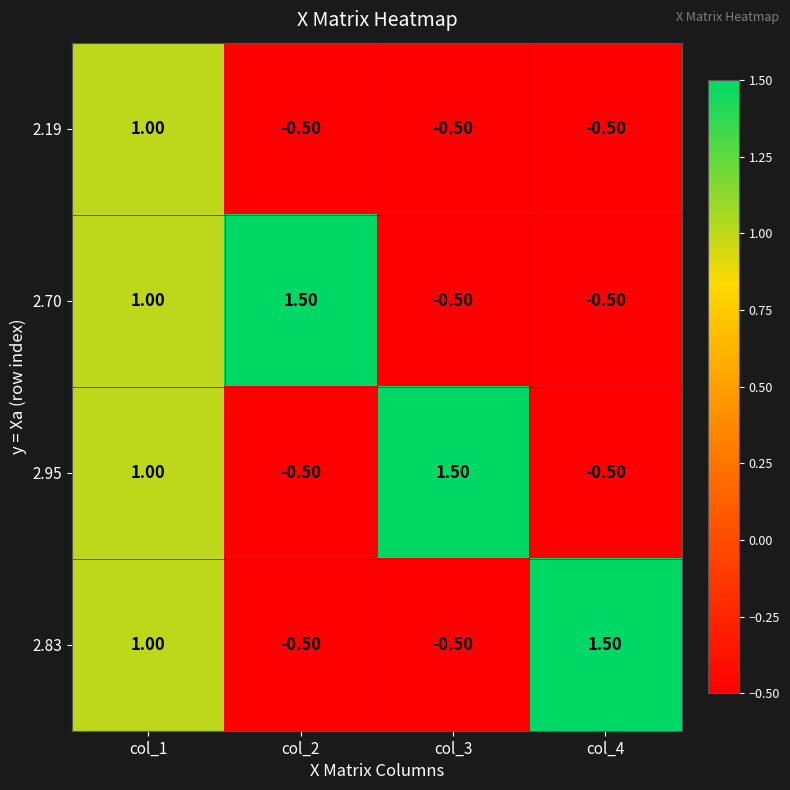

What is the average value of the 2.95 series?

0.4